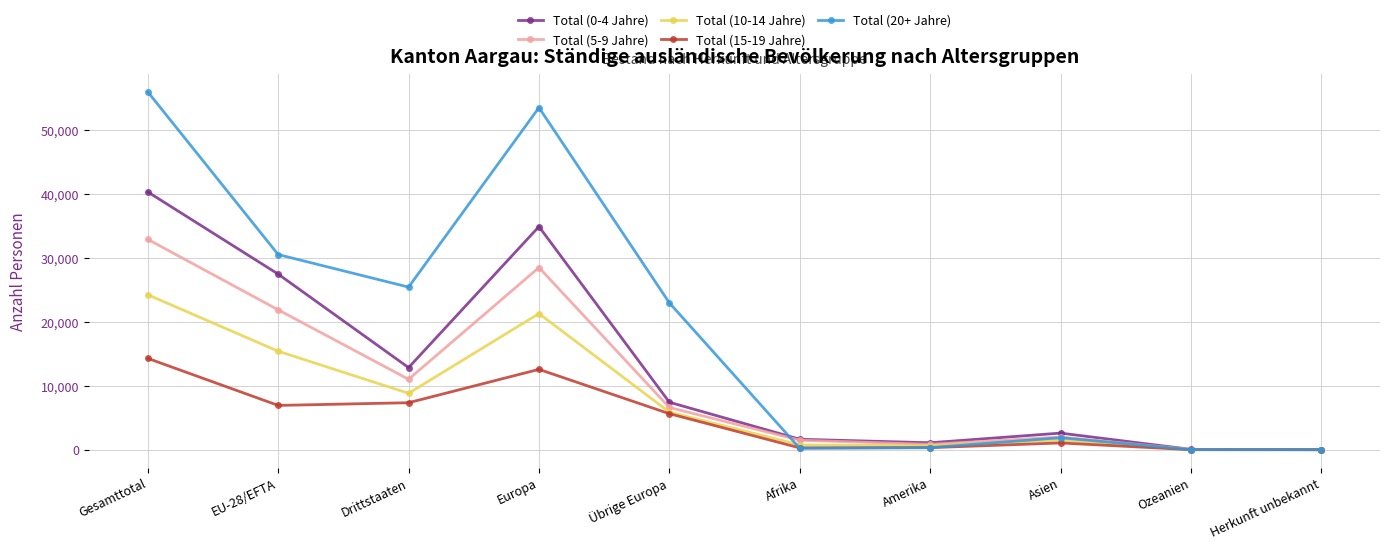

At which label does Total (5-9 Jahre) first exceed 6610?

Gesamttotal